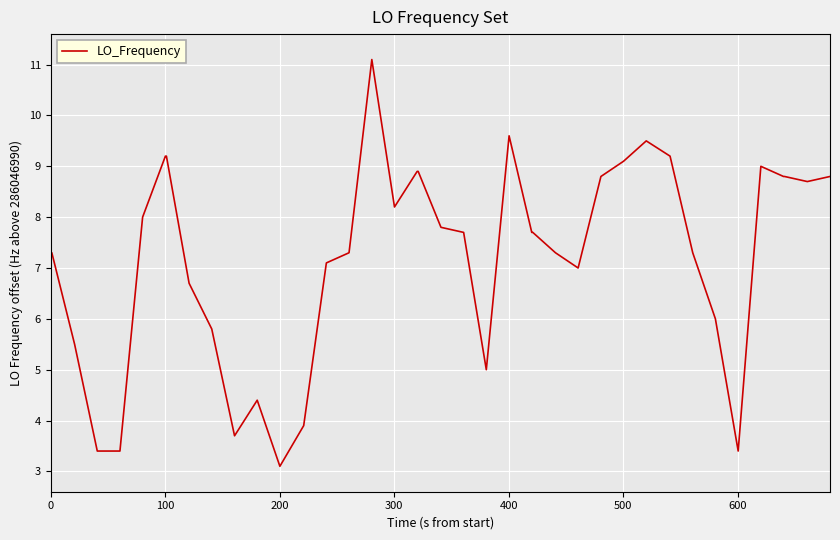

What is the sum of all values?

289.6